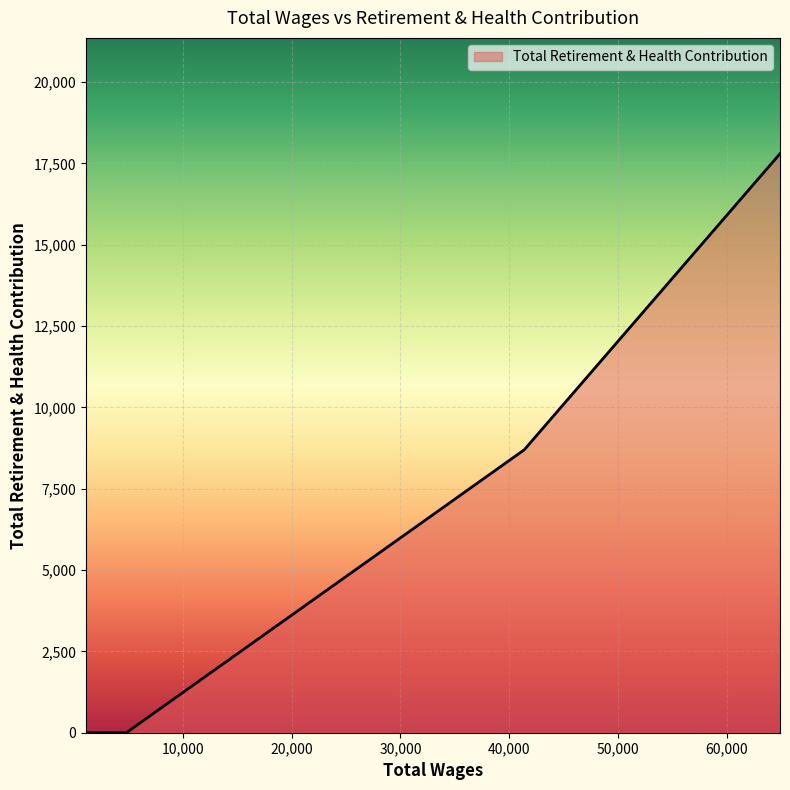

What is the maximum value shown in the chart?

17800